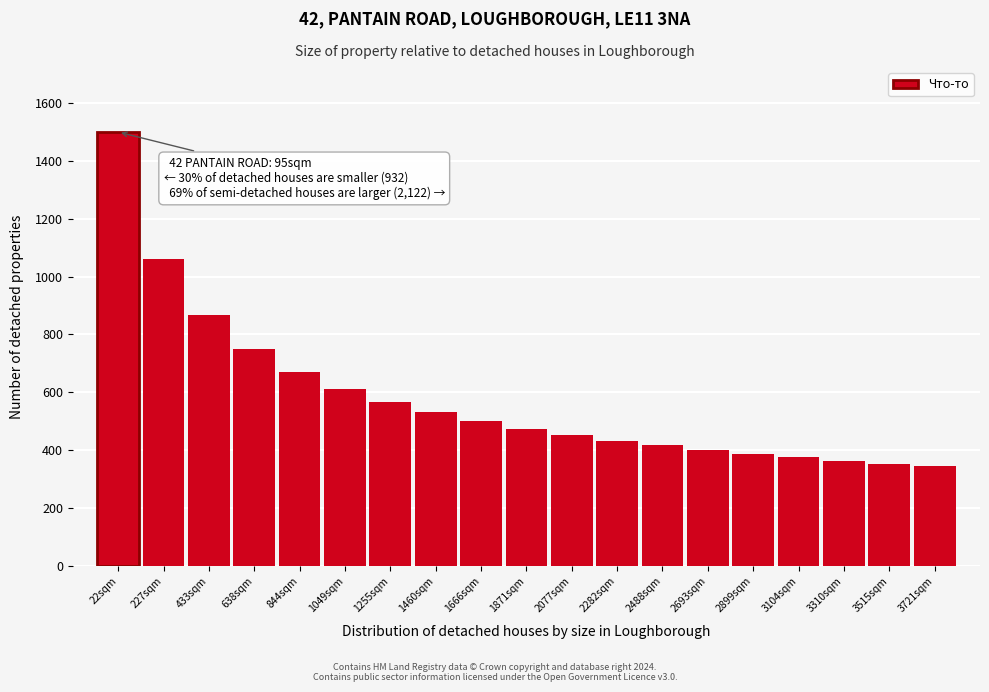

Reading left to right, list all the values displayed in this chart.

1500	1060	866	750	670	612	566	530	500	474	452	433	416	400	387	375	363	353	344